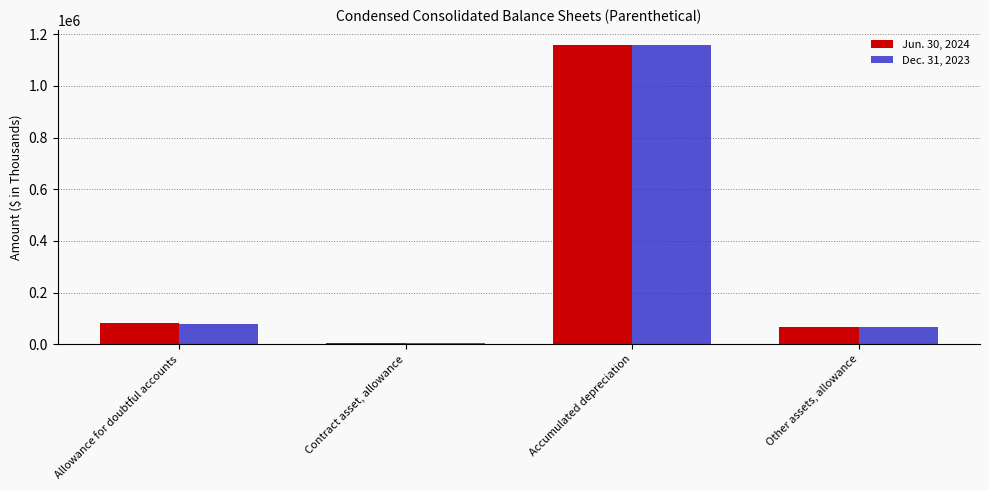

Which category has the lowest value in the Jun. 30, 2024 series?

Contract asset, allowance